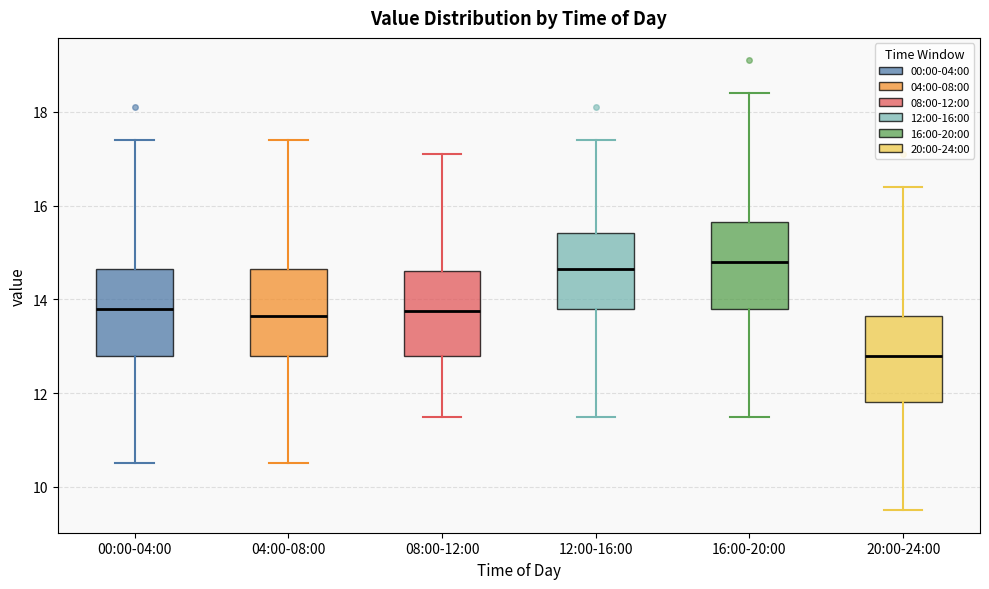

Which box's median line is the lowest?

20:00-24:00